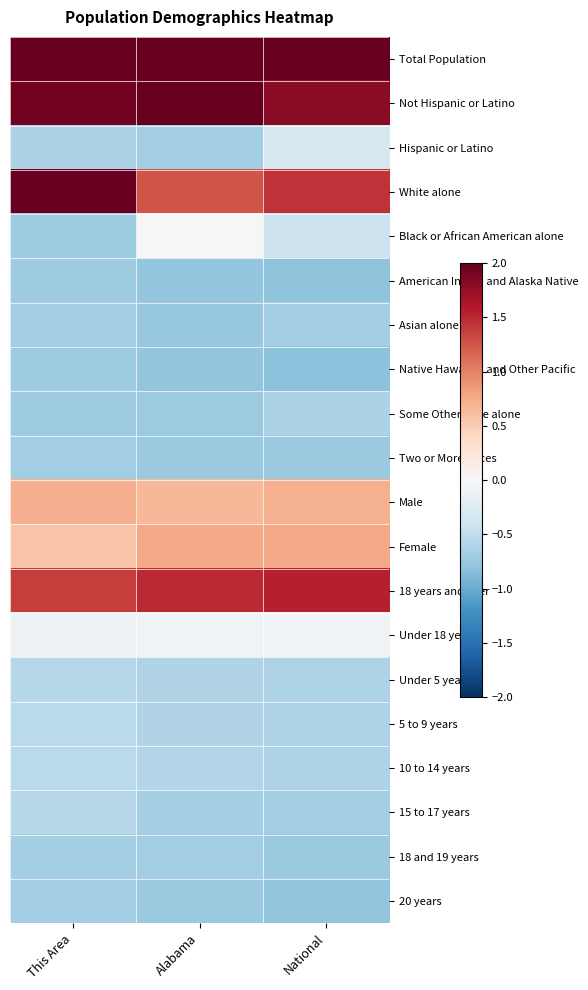

Rank the series at National from lowest to highest value.

Native Hawaiian and Other Pacific, American Indian and Alaska Native, 20 years, Two or More Races, 18 and 19 years, 15 to 17 years, Asian alone, Some Other Race alone, Under 5 years, 5 to 9 years, 10 to 14 years, Black or African American alone, Hispanic or Latino, Under 18 years, Male, Female, White alone, 18 years and over, Not Hispanic or Latino, Total Population